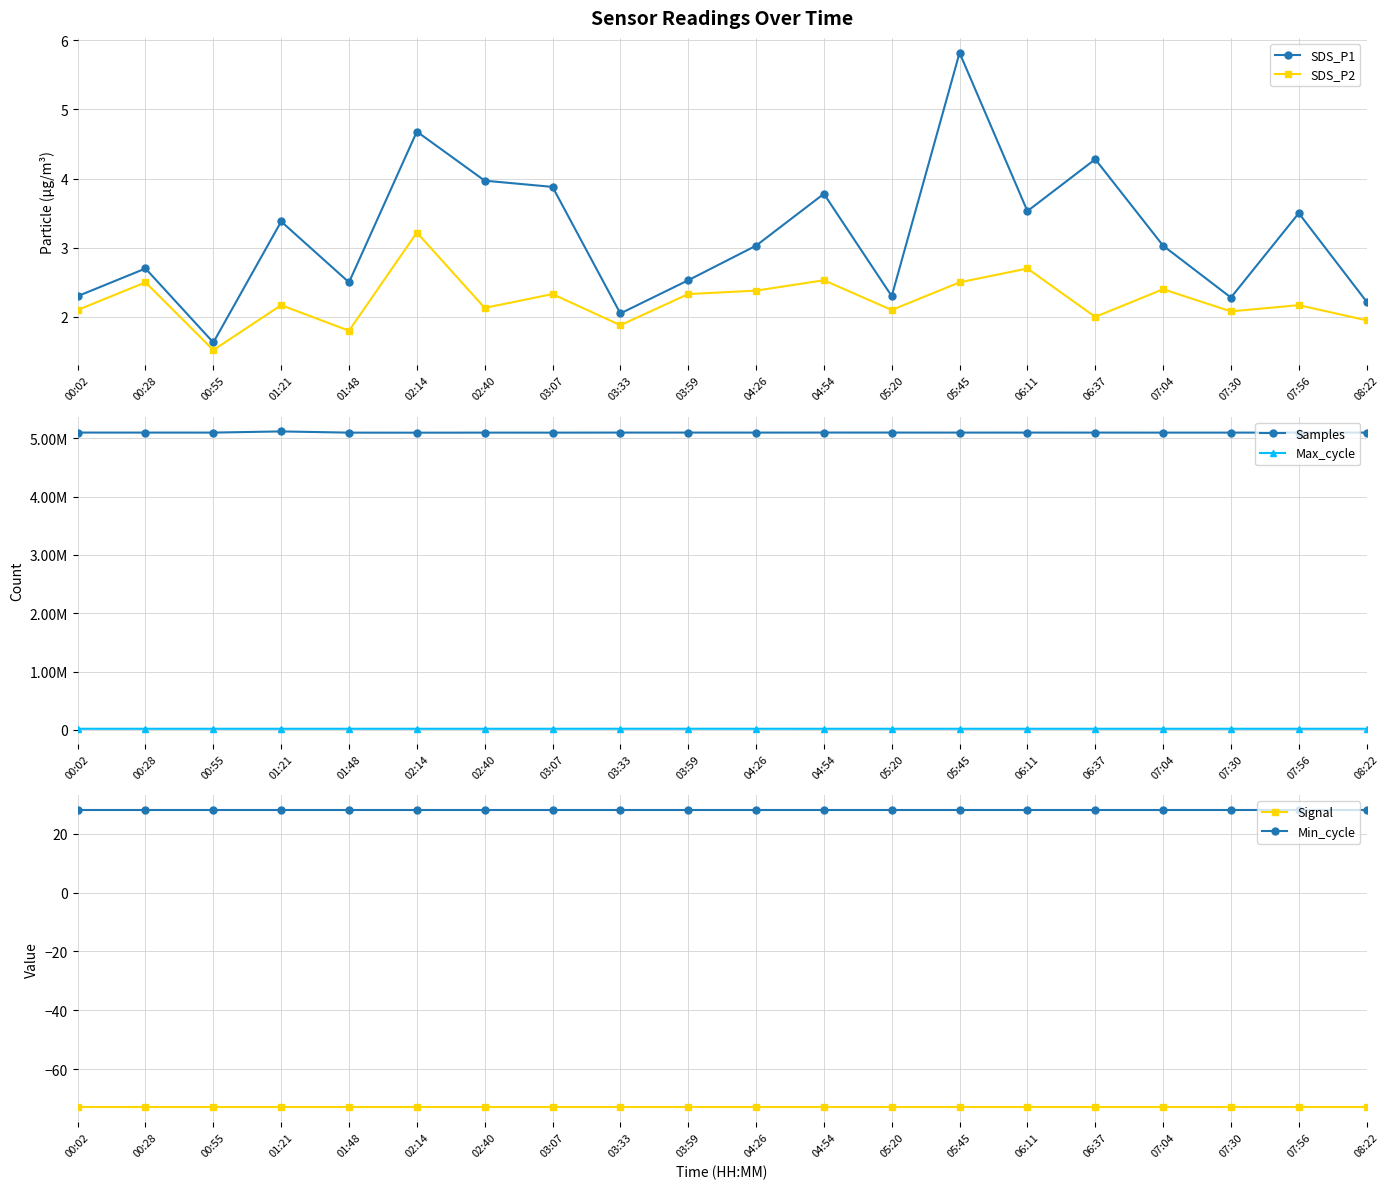

True or false: SDS_P1 has a value of 4.8 at 07:04.

False